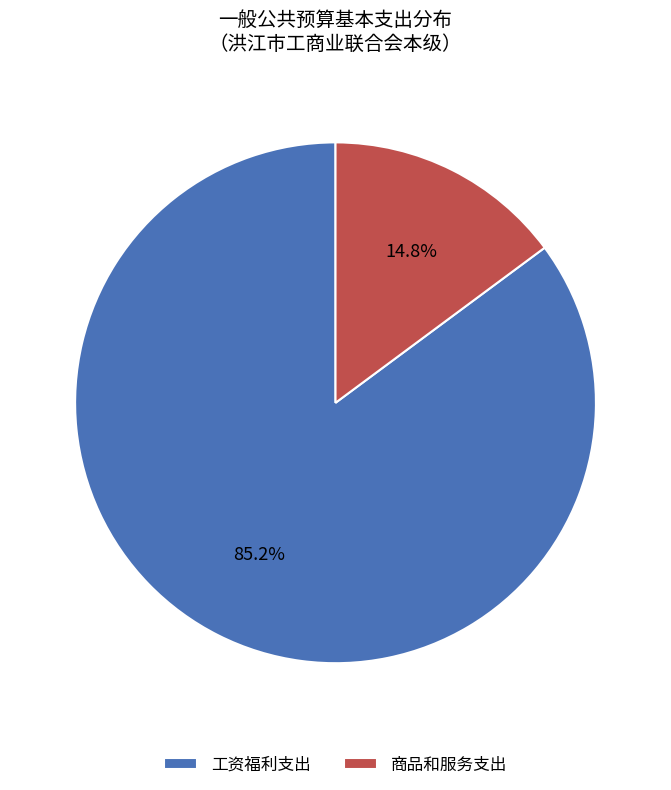

Which slice represents more than half of the pie?

工资福利支出